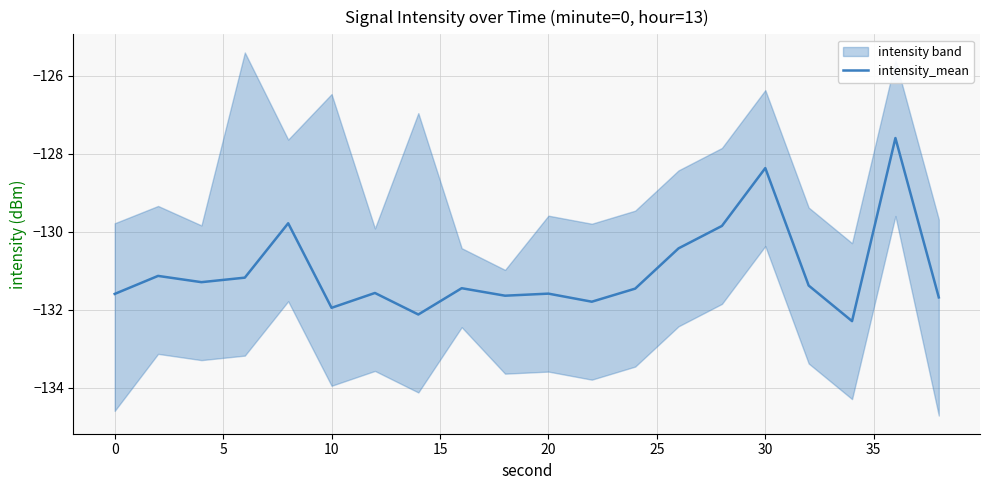

How many points are higher than both their immediate neighbors (excluding endpoints)?

7